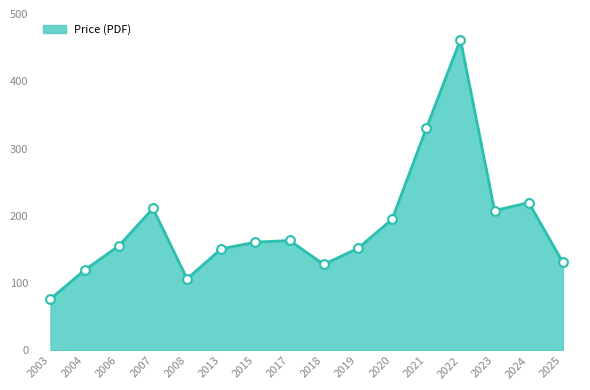

What is the change in value from 2003 to 2017?

+86.9